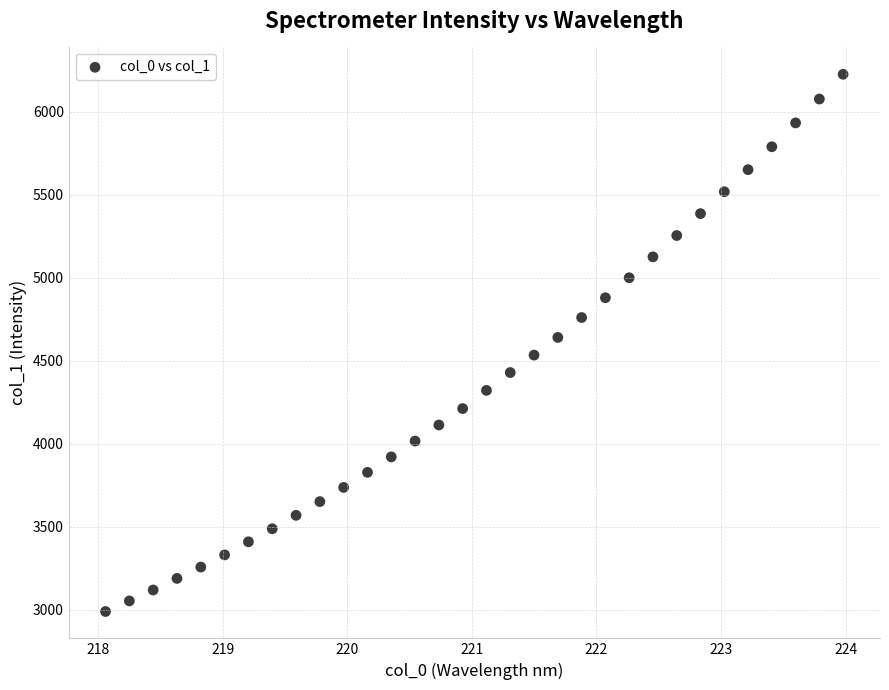

What is the range of X values (max minus min)?

5.9